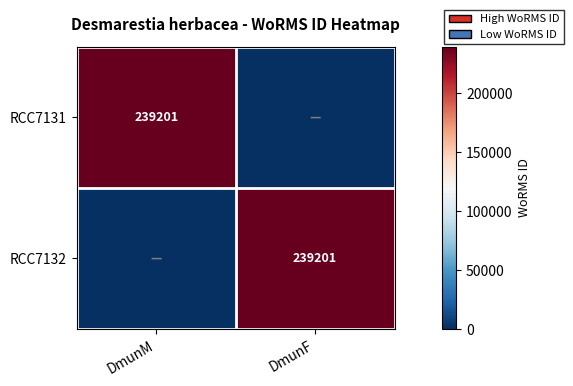

The RCC7131 series shows 239201 at DmunM. True or false?

True